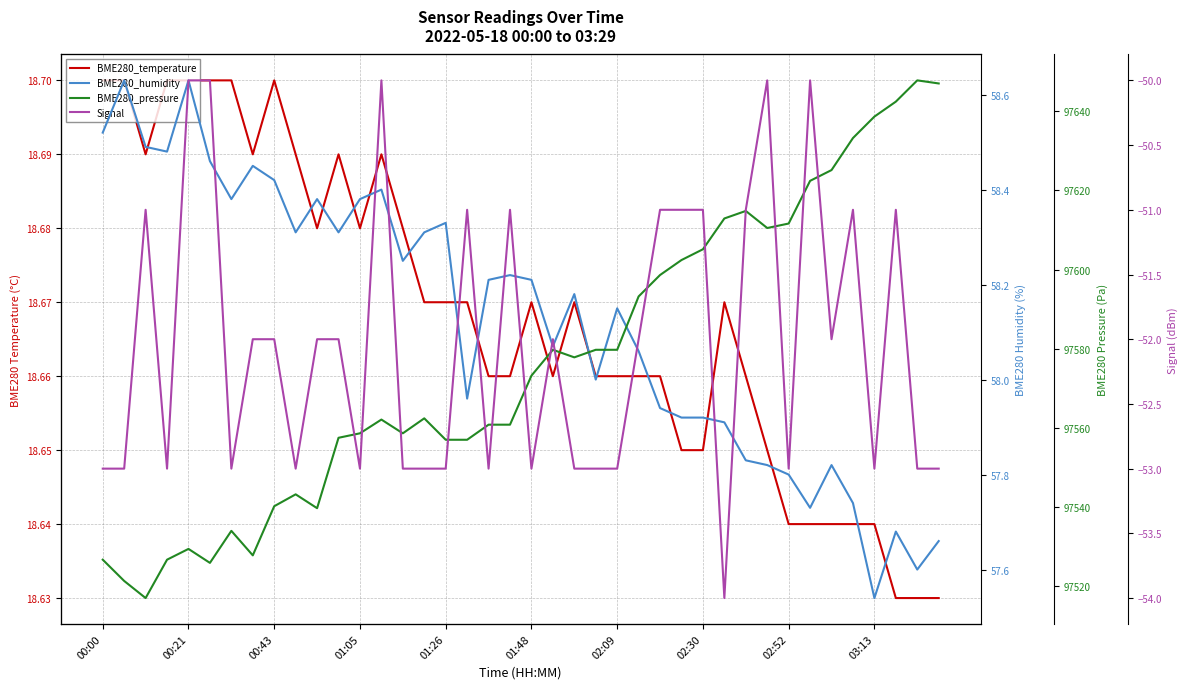

True or false: BME280_humidity and BME280_pressure intersect in this chart.

False